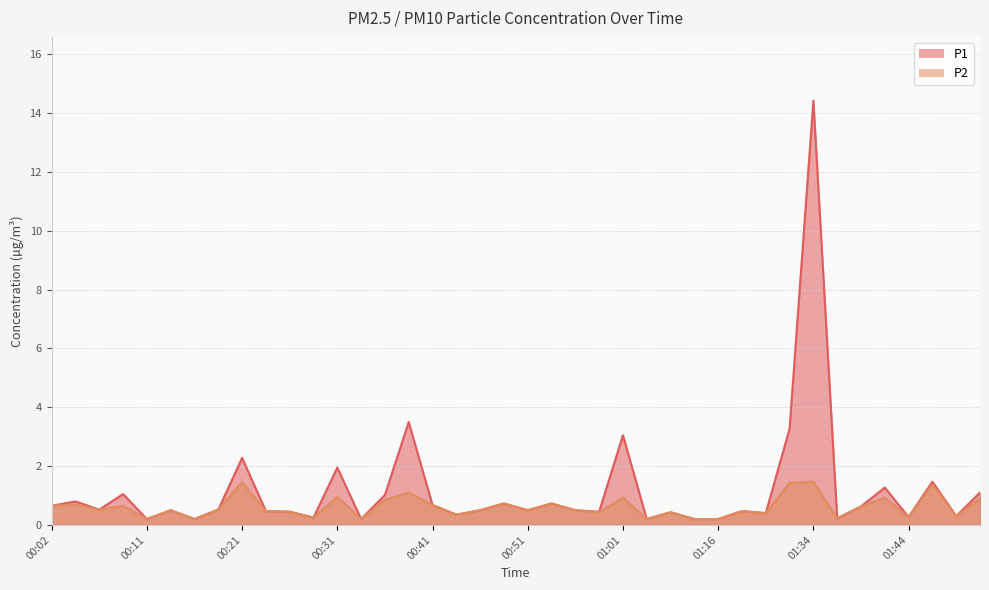

Is the value of P1 at 01:36 greater than the value of P2 at 00:58?

No